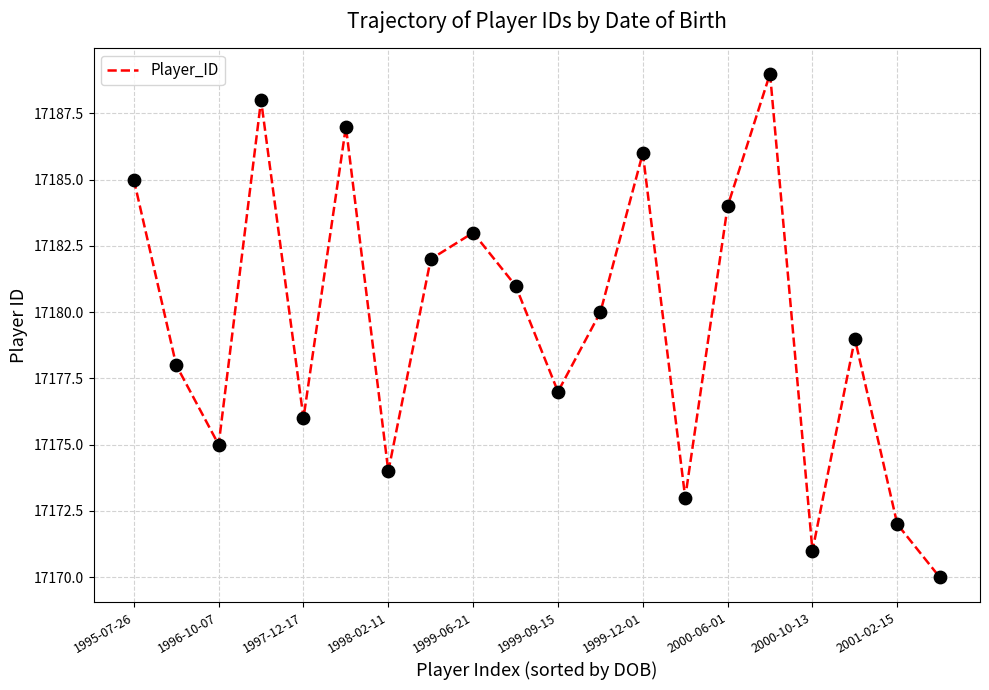

What is the minimum value shown in the chart?

17170